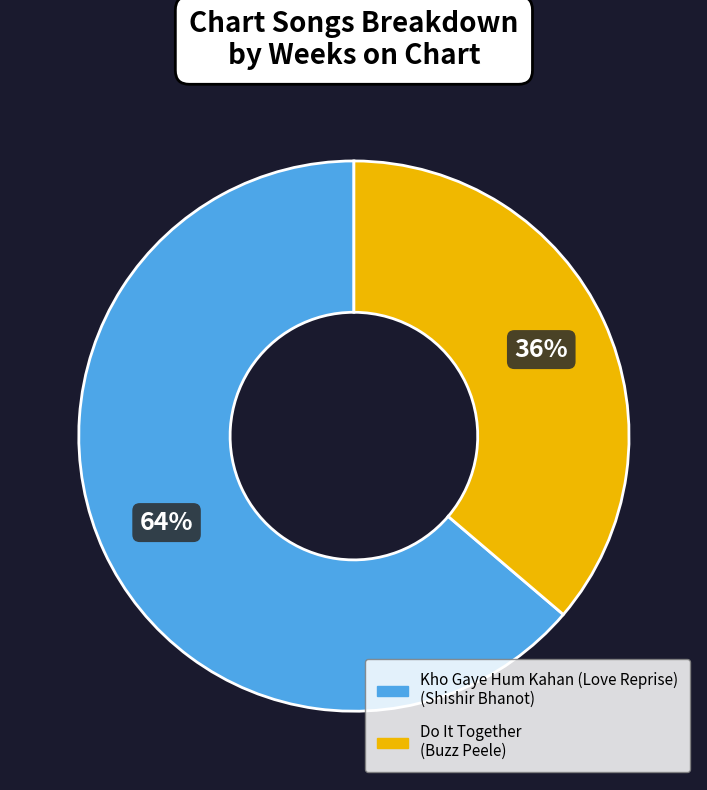

How many slices are in this pie chart?

2